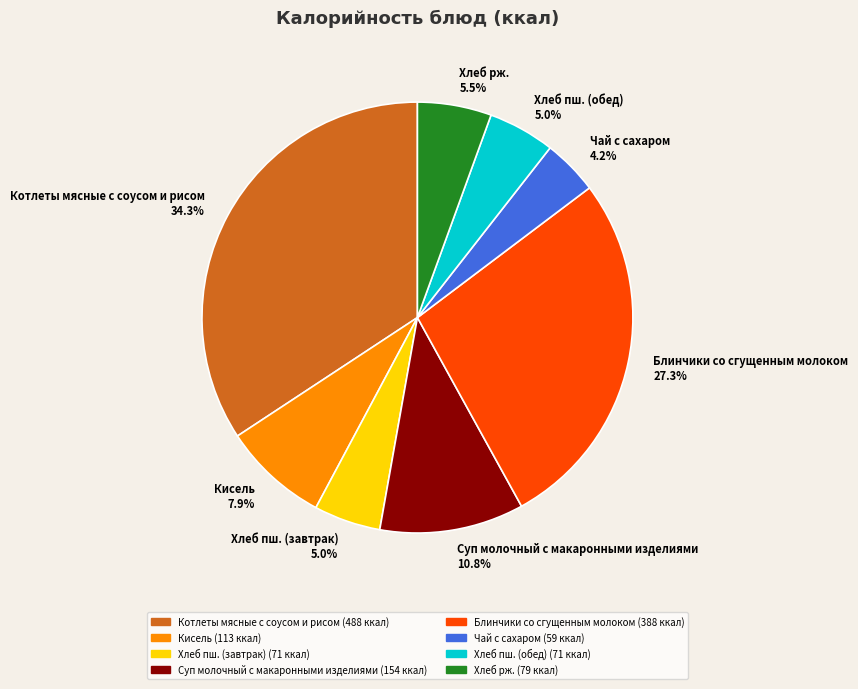

What is the smallest slice in the pie chart?

Чай с сахаром